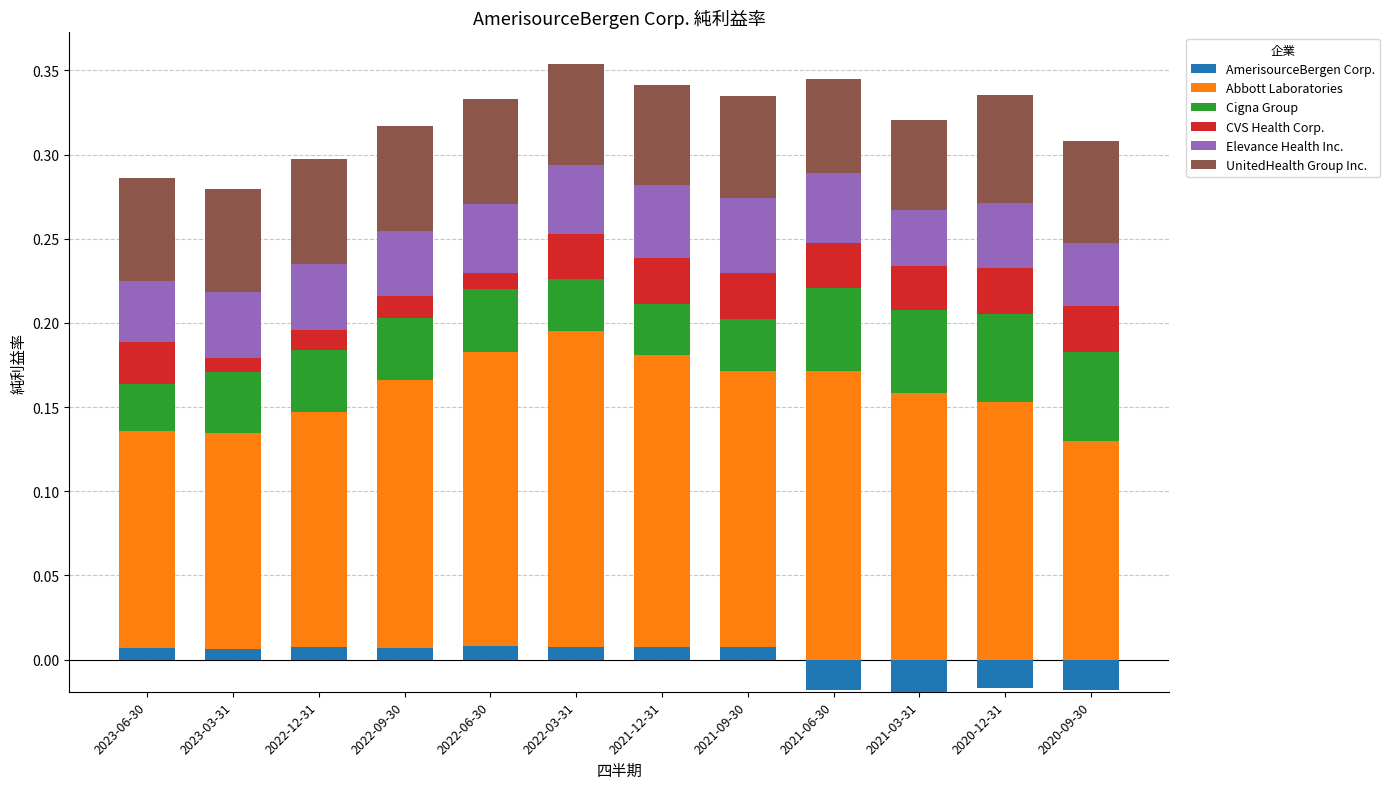

Is it true that UnitedHealth Group Inc. equals 0.1 at 2022-12-31?

True